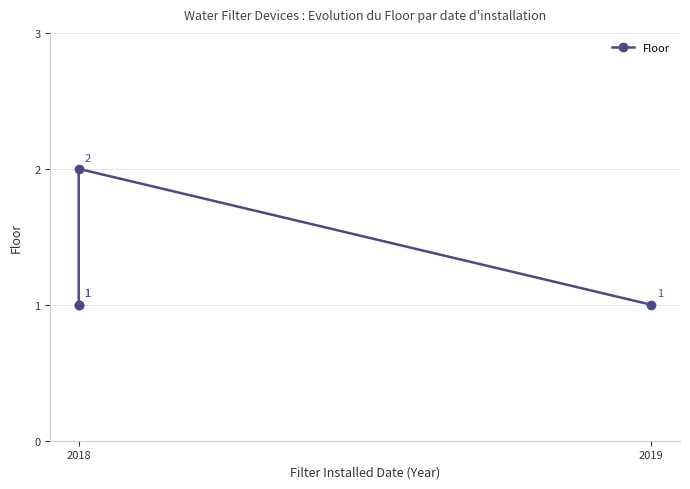

What is the ratio of the value at 2 to the value at 2018?

2.0